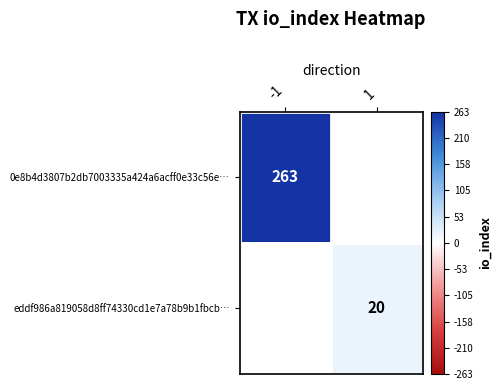

The value of eddf986a819058d8ff74330cd1e7a78b9b1fbcb… at 1 is 9. True or false?

False